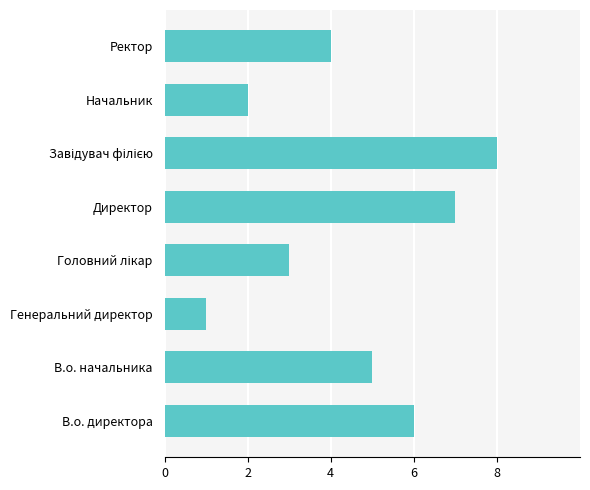

Reading bottom to top, list all the values displayed in this chart.

6	5	1	3	7	8	2	4